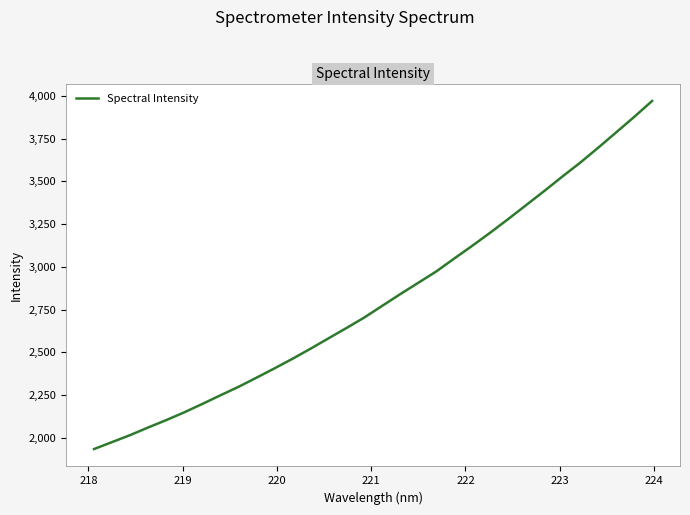

What is the minimum value shown in the chart?

1933.4